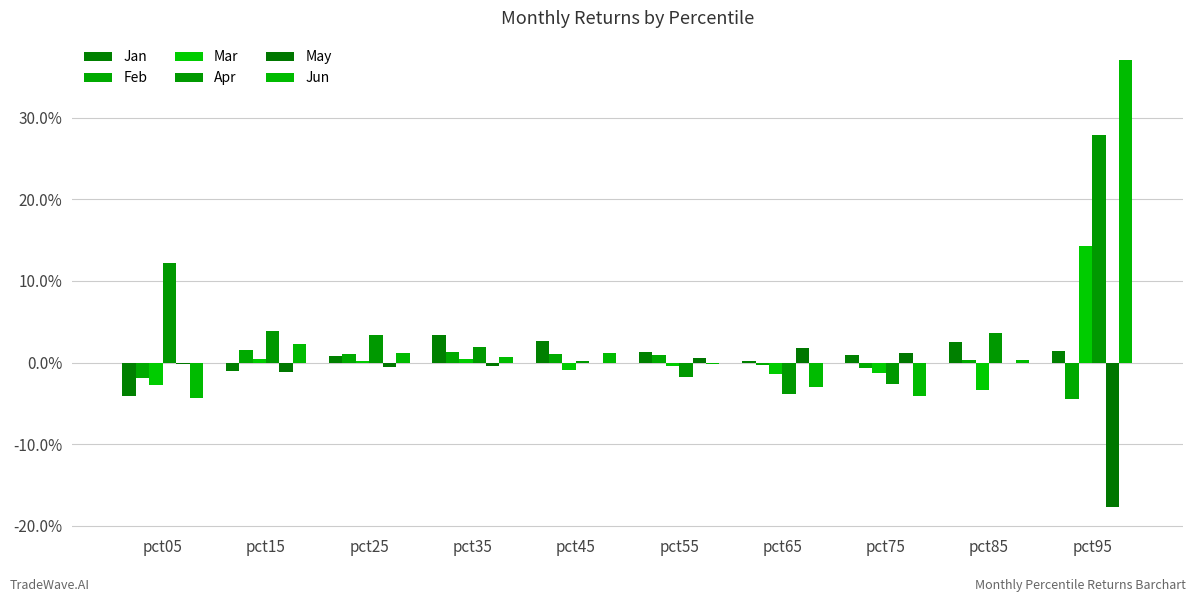

Which has a higher value, pct65 or pct85?

pct85